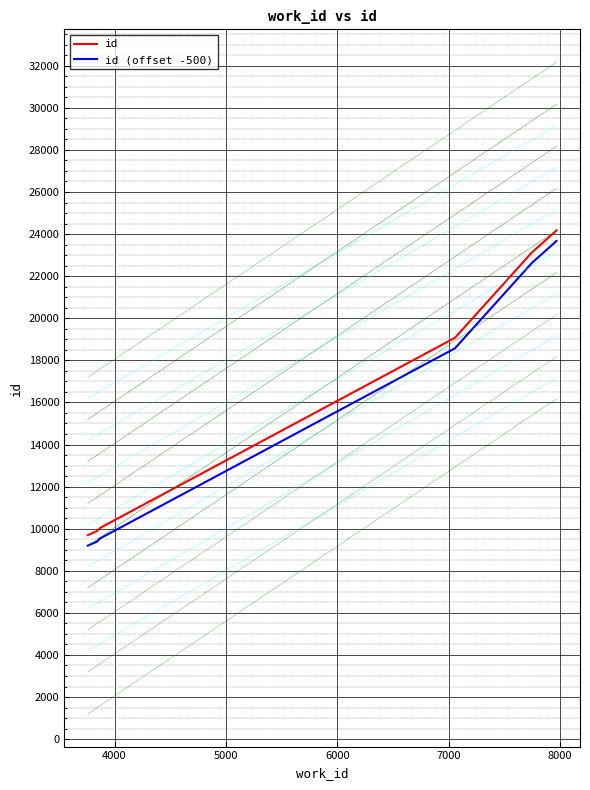

What is the difference between the maximum and minimum values in the id (offset -500) series?

14480